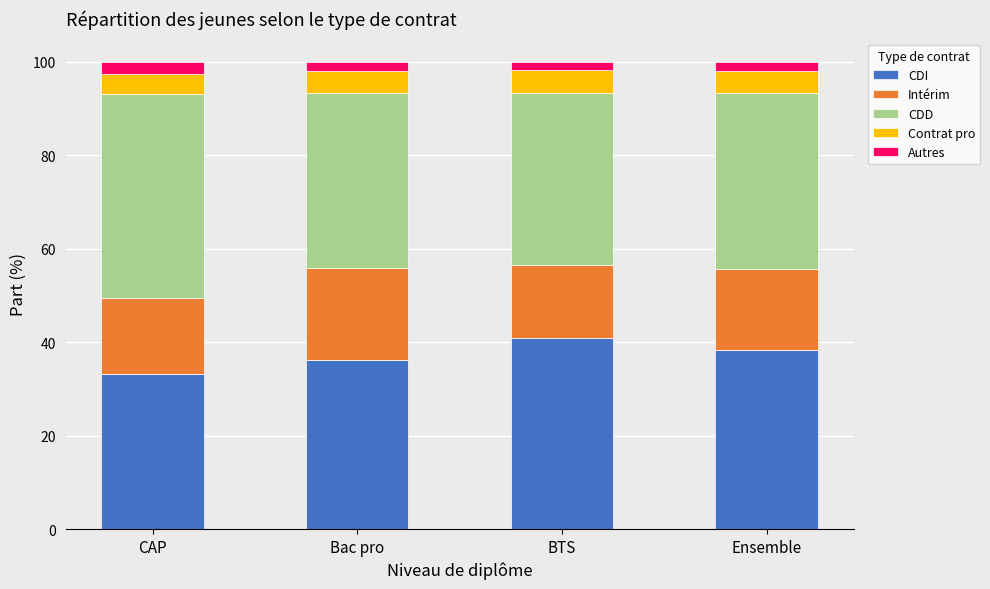

Is it true that CDI equals 38.3 at Ensemble?

True